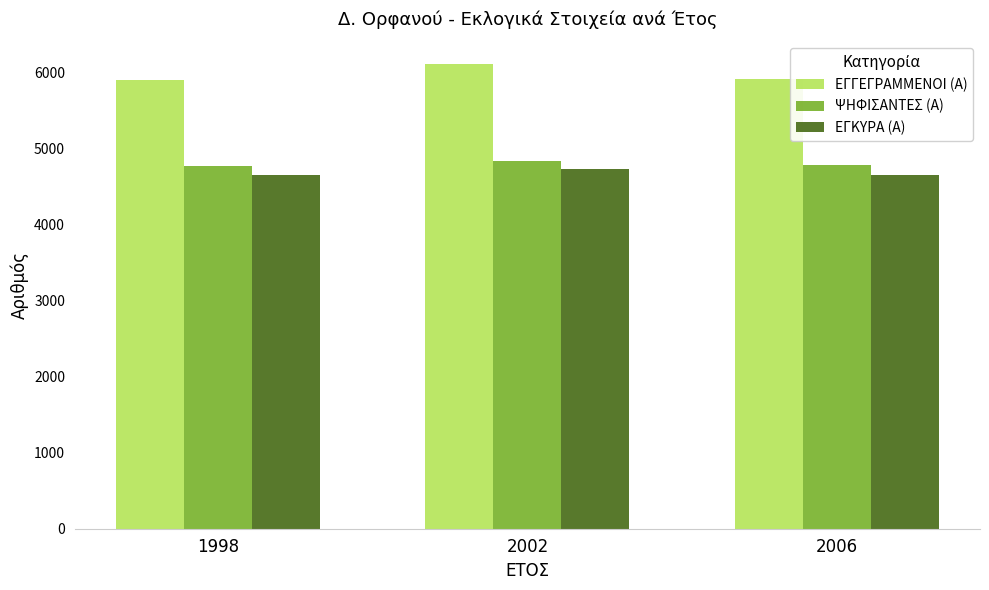

Is it true that ΨΗΦΙΣΑΝΤΕΣ (Α) equals 2278 at 2006?

False